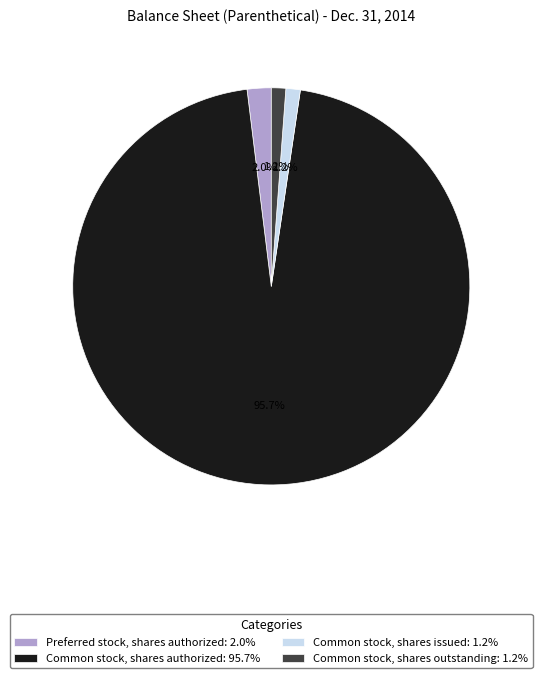

How much of the chart is everything except Common stock, shares issued: 1.2%?

98.8%